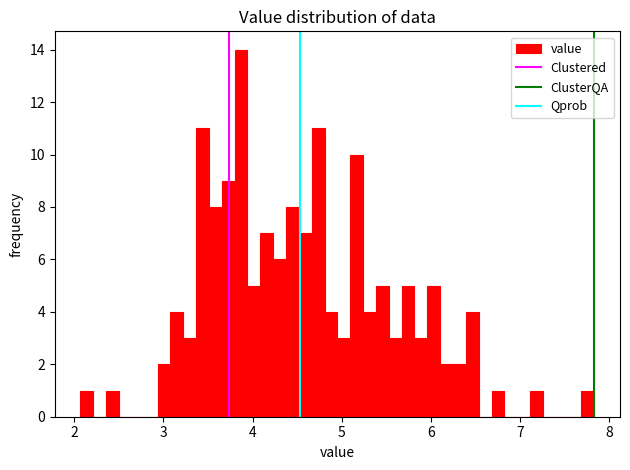

Read against the x-axis, roughly where is the centre of the tallest bar?

3.9